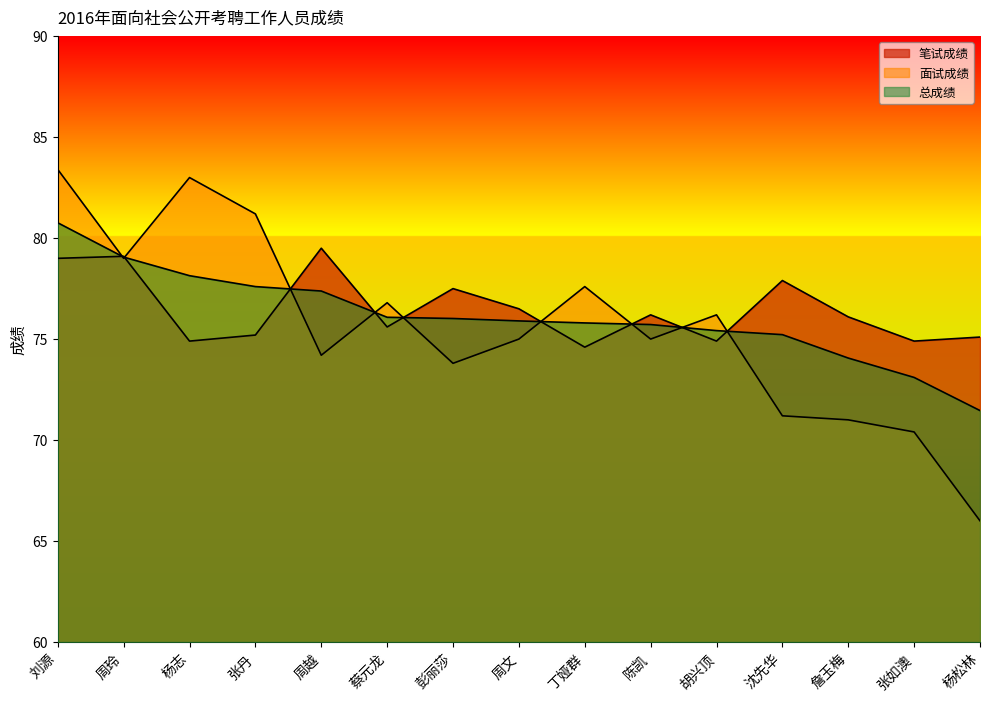

At which category is the sum across all series the highest?

刘源